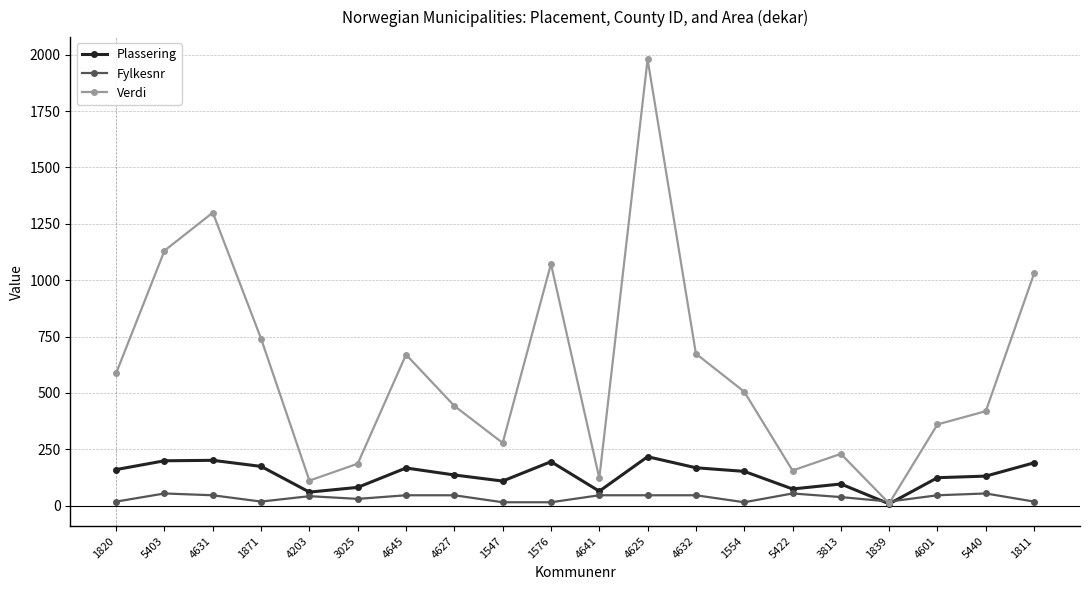

Which series has the largest range (max minus min)?

Verdi